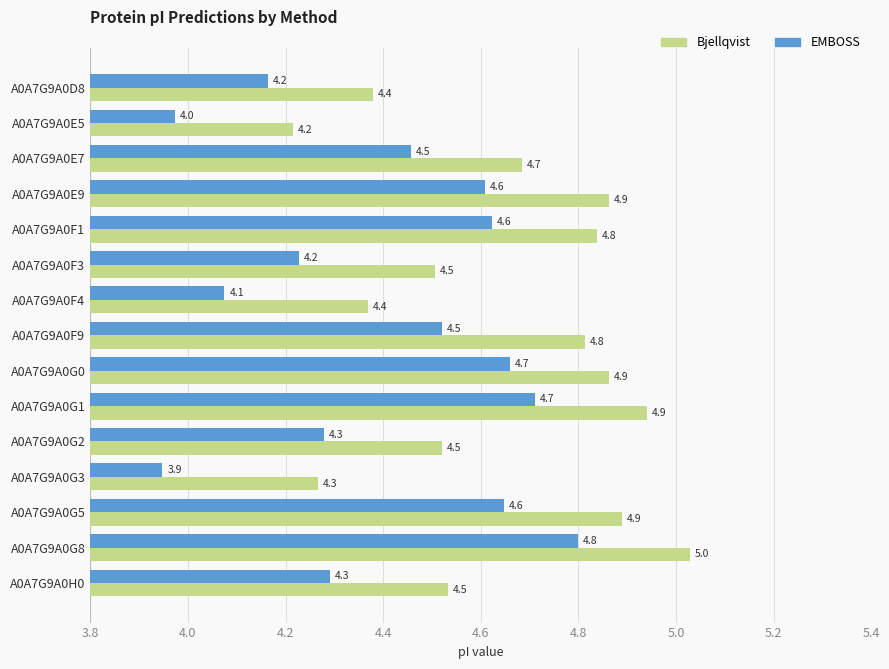

Which label corresponds to the largest value in the chart?

A0A7G9A0G8